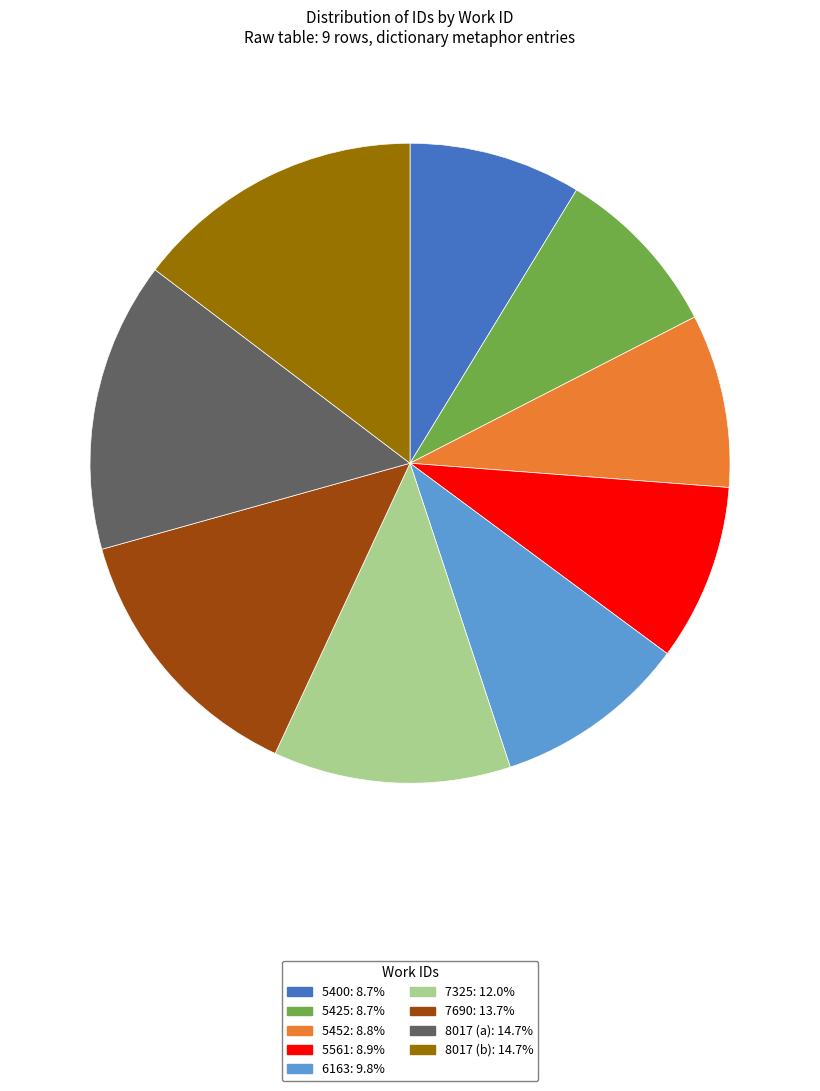

Does 5452 account for over 50% of the chart?

No